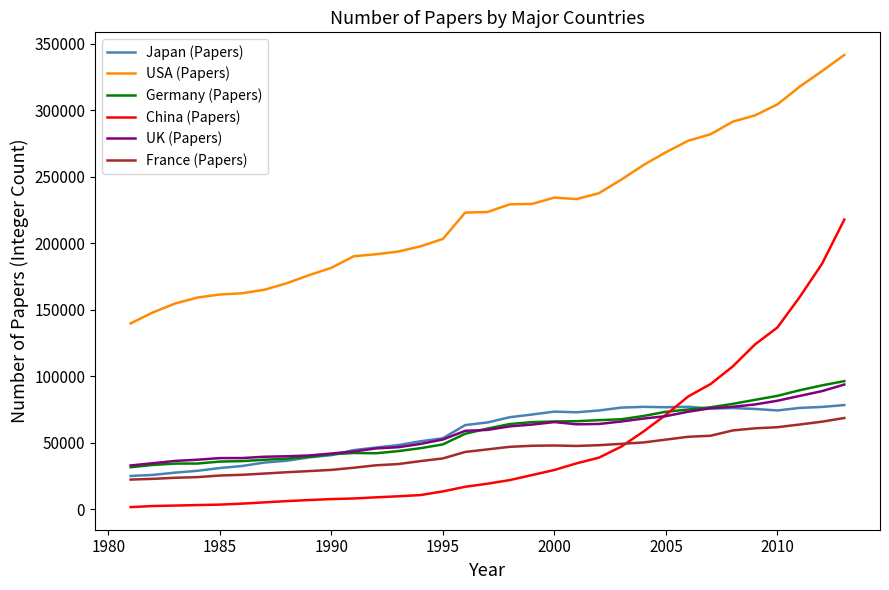

Which series has the widest spread of values?

China (Papers)